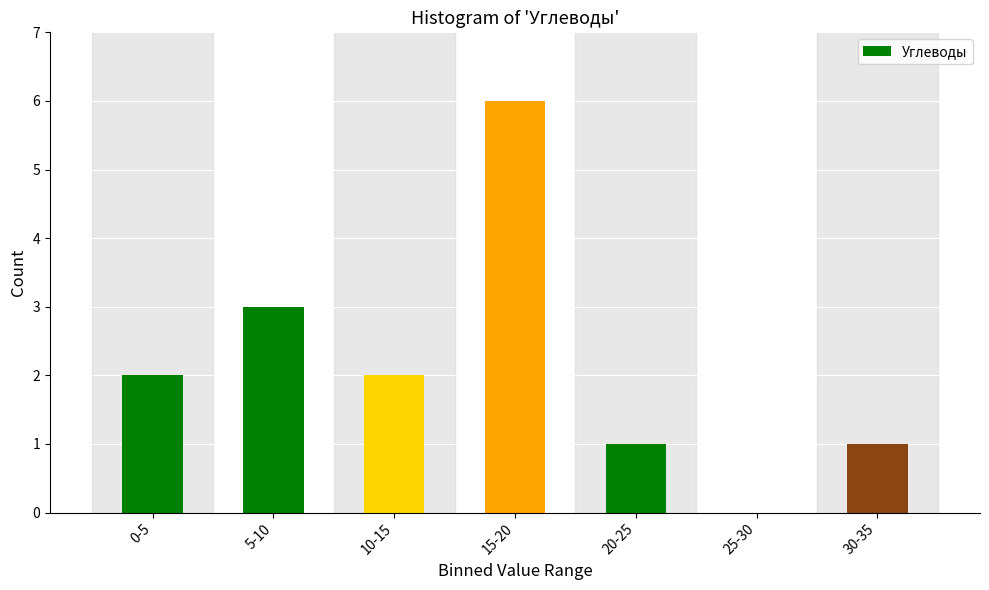

Reading left to right, what are all the values shown in this chart?

0-5=2	5-10=3	10-15=2	15-20=6	20-25=1	25-30=0	30-35=1